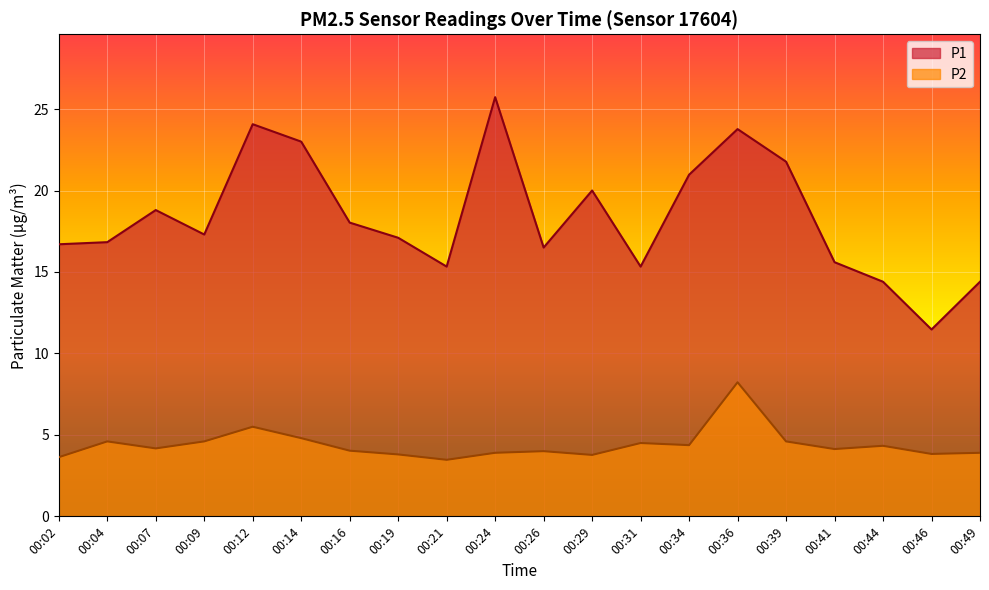

What is the value of the P2 point at the 4th from the left?

4.6